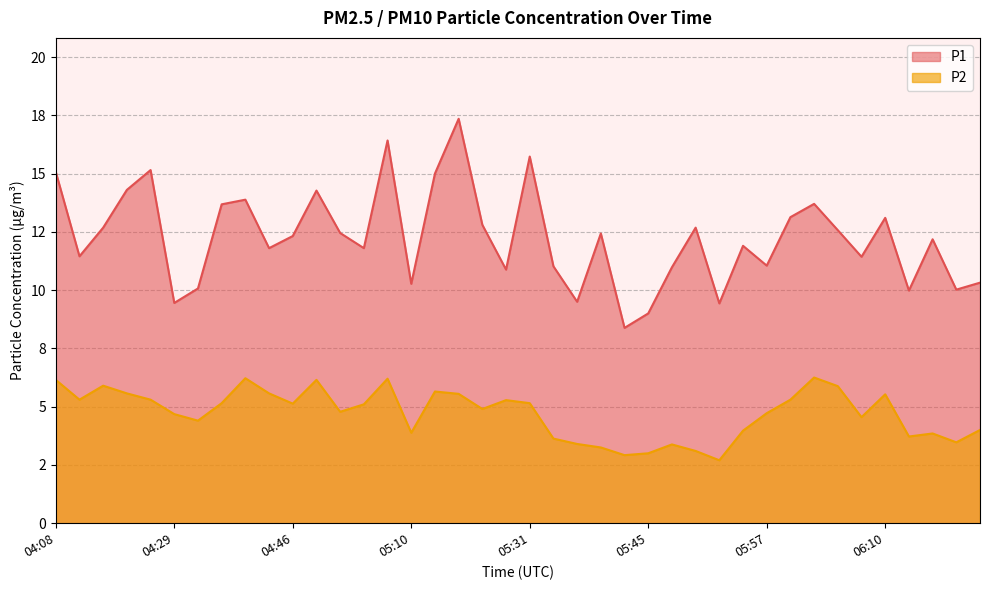

Does the chart display data point markers on the line(s)?

No